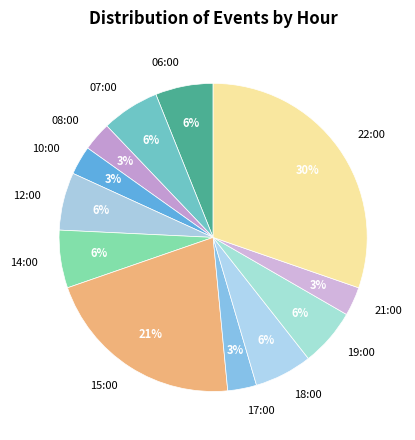

How many slices are in this pie chart?

12